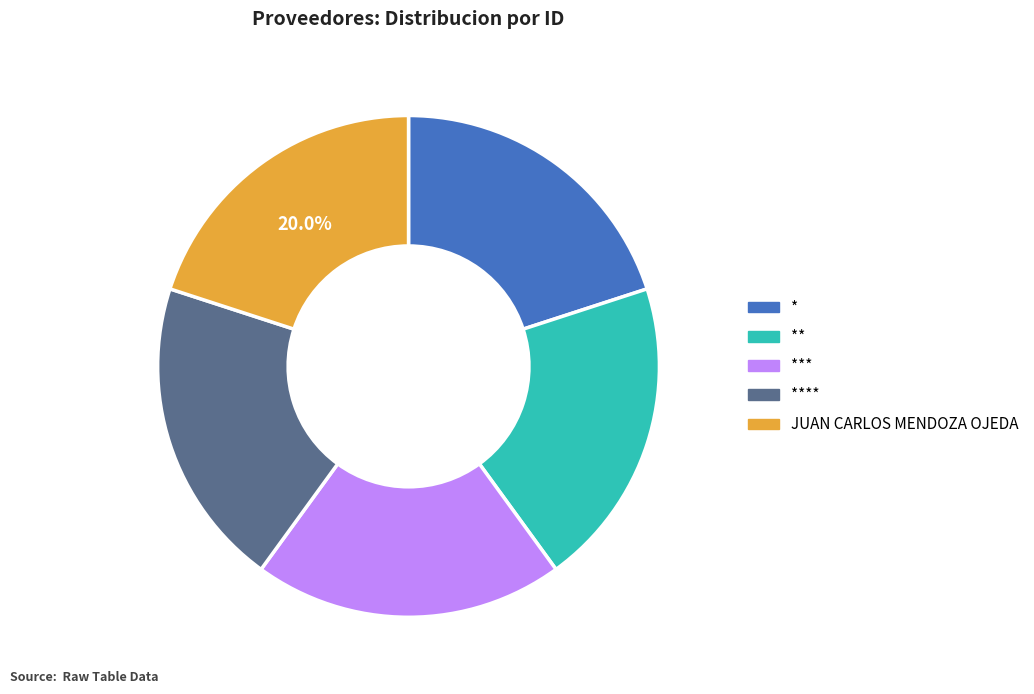

Is there a majority slice in this chart?

No